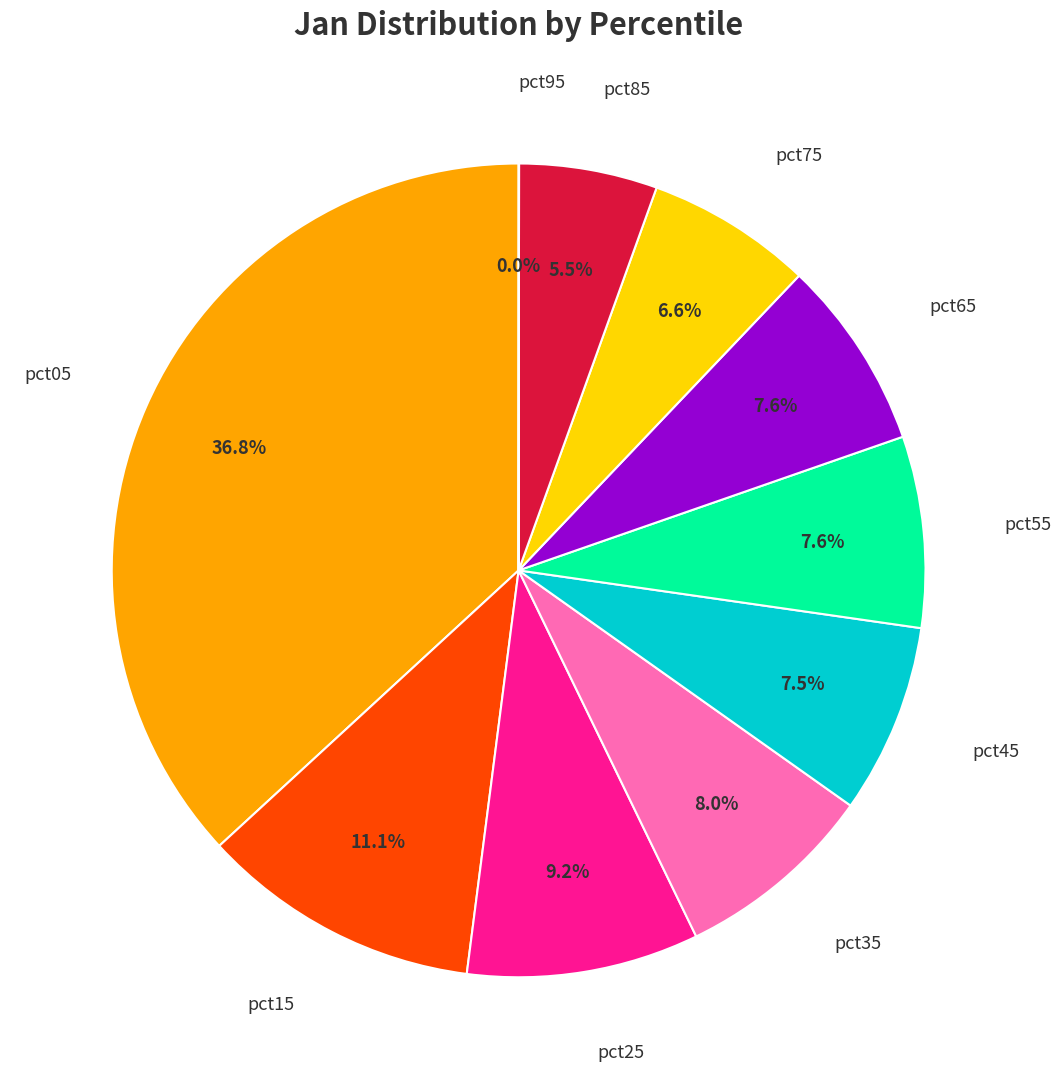

Which slice is the largest?

pct05